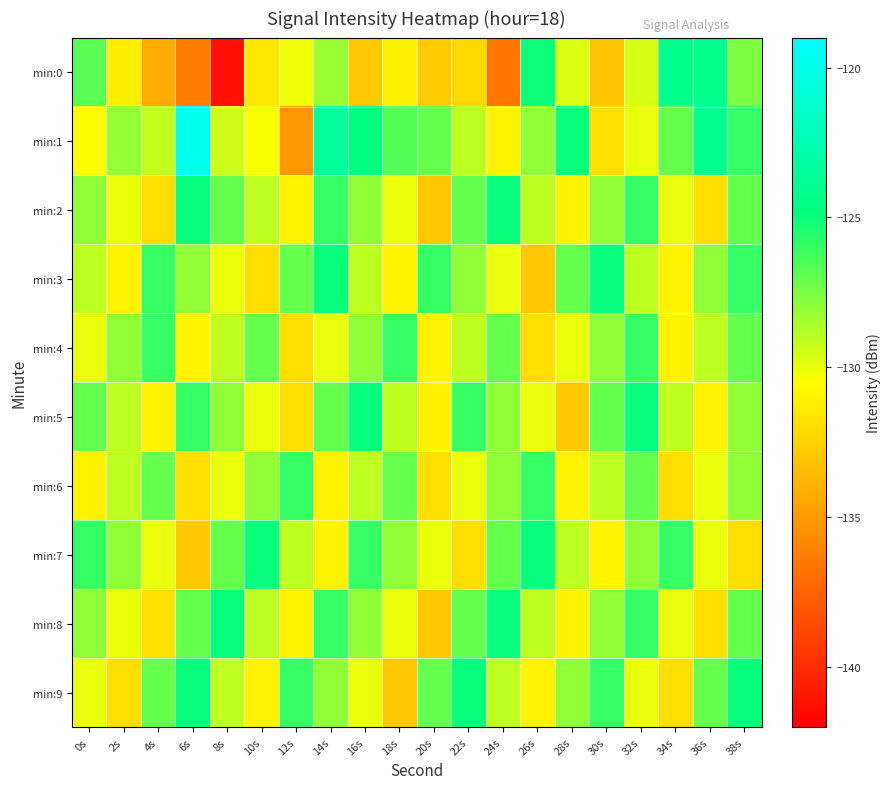

Which series has the largest range (max minus min)?

min:0